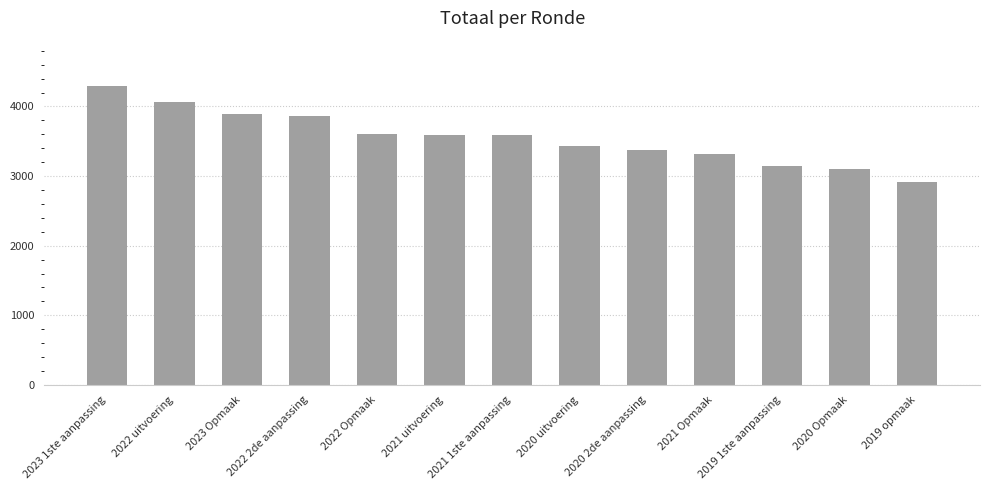

Read the value at 2023 1ste aanpassing, to the nearest 50.

4300